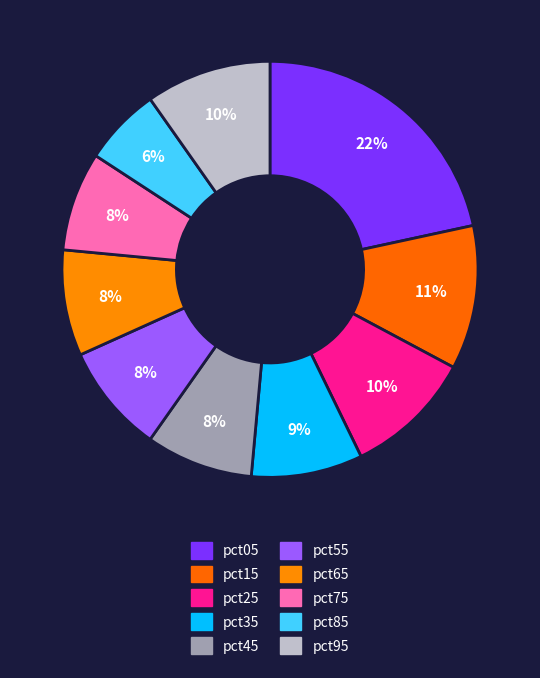

How many slices are in this pie chart?

10